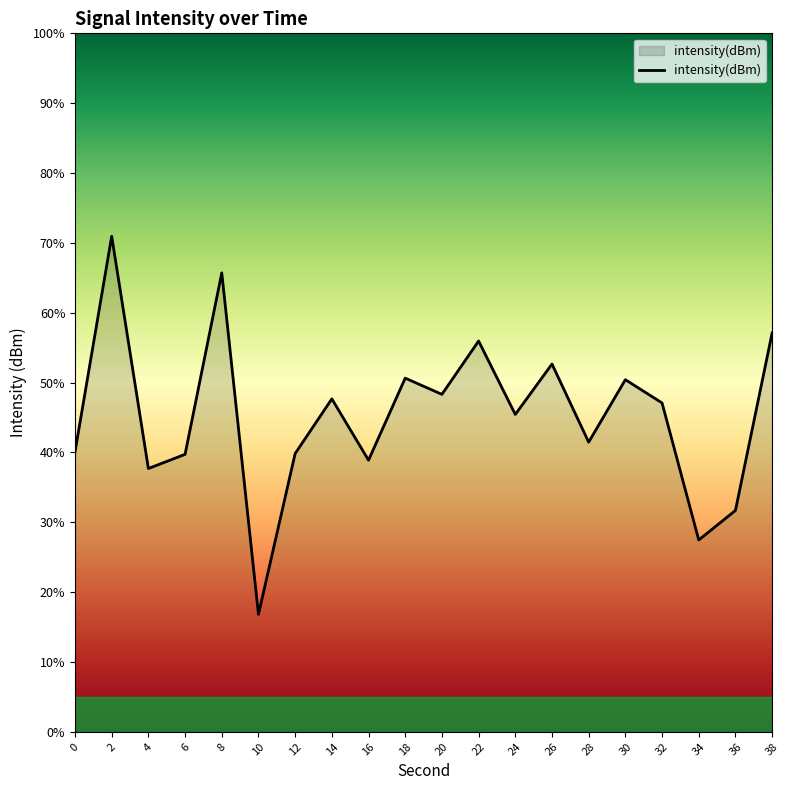

Is it true that the value at 32 is -72.2?

False